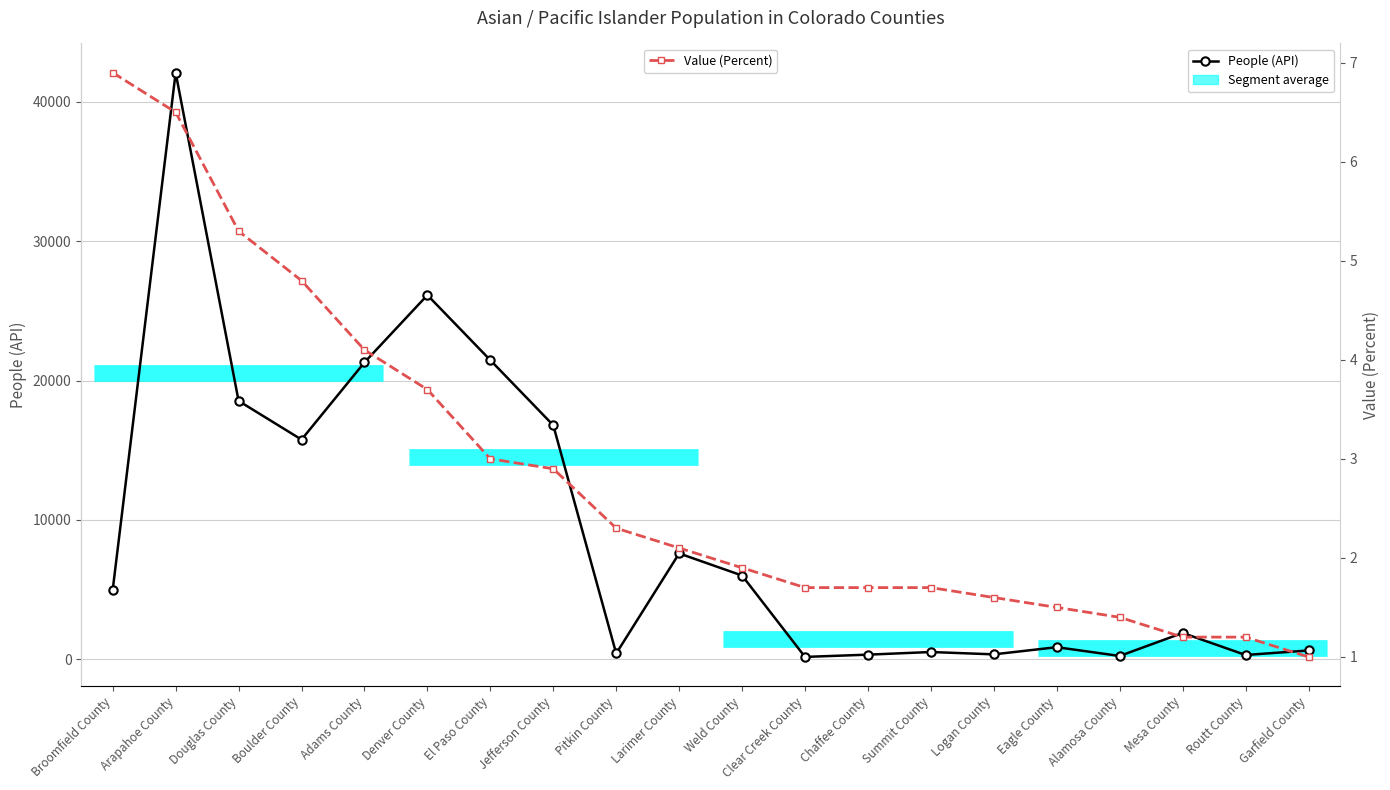

At how many categories does at least one series exceed 2303?

10